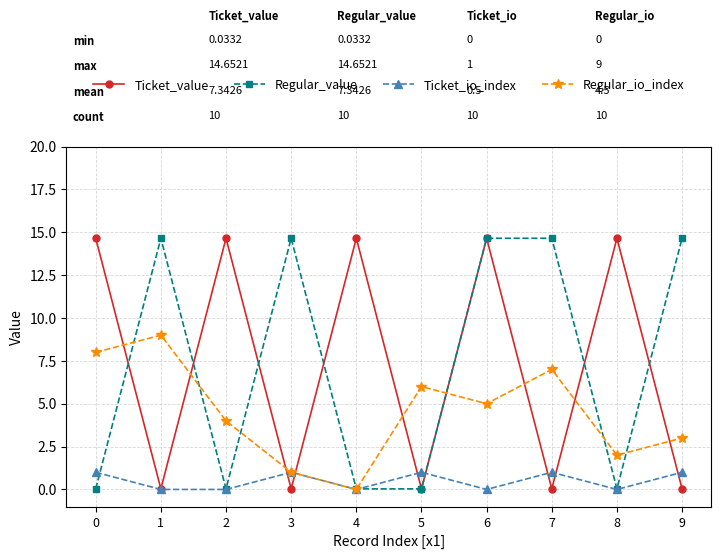

What is the sum of the Ticket_value values at 5 and 7?

0.1